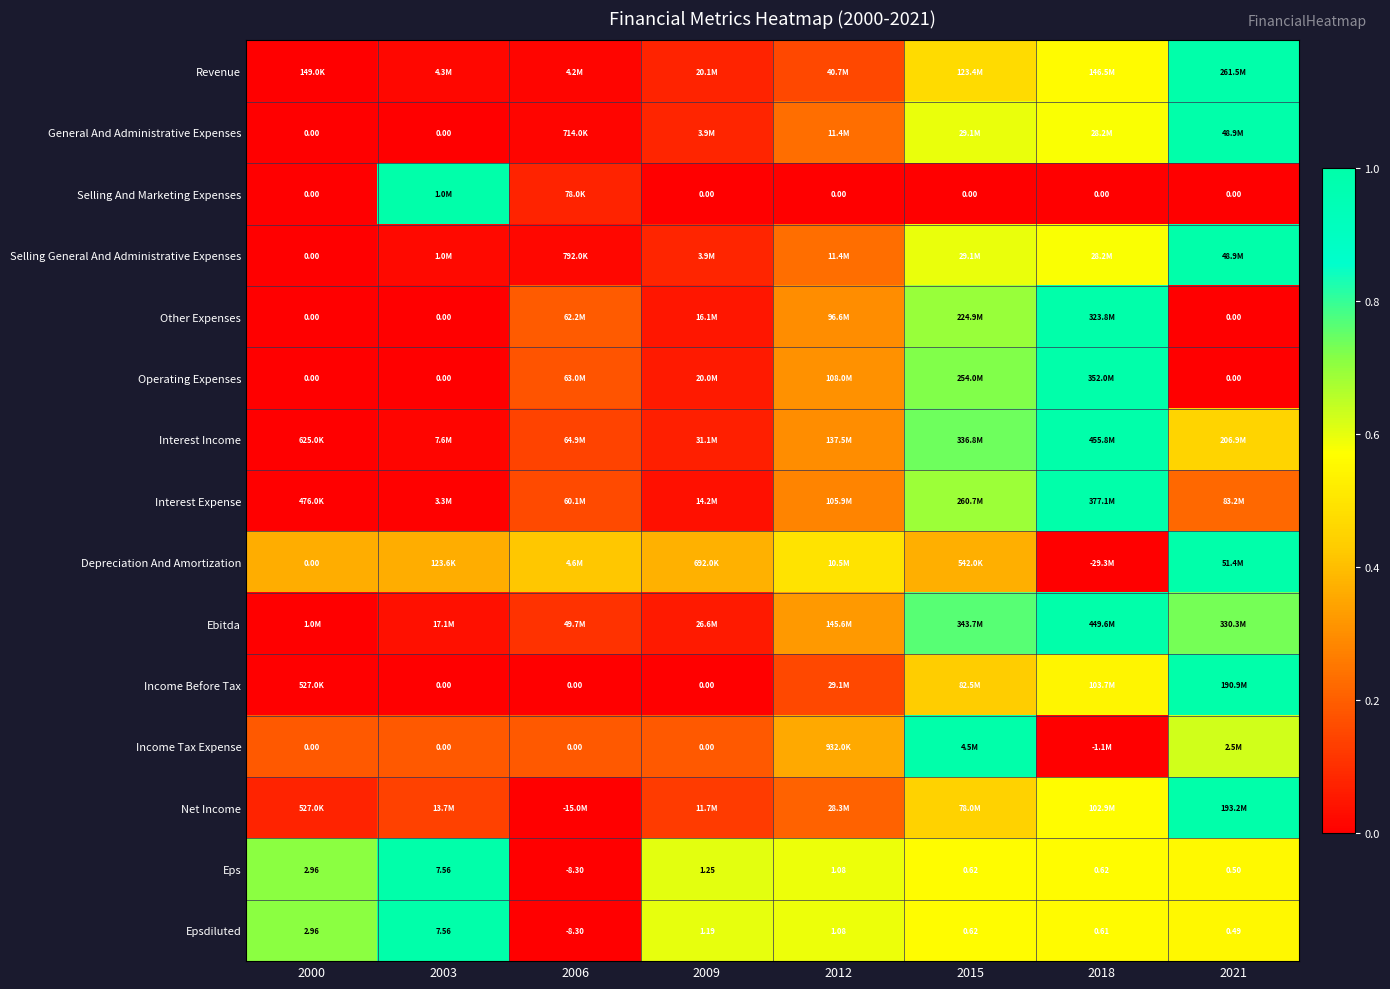

The Interest Income series shows 0.3 at 2012. True or false?

True